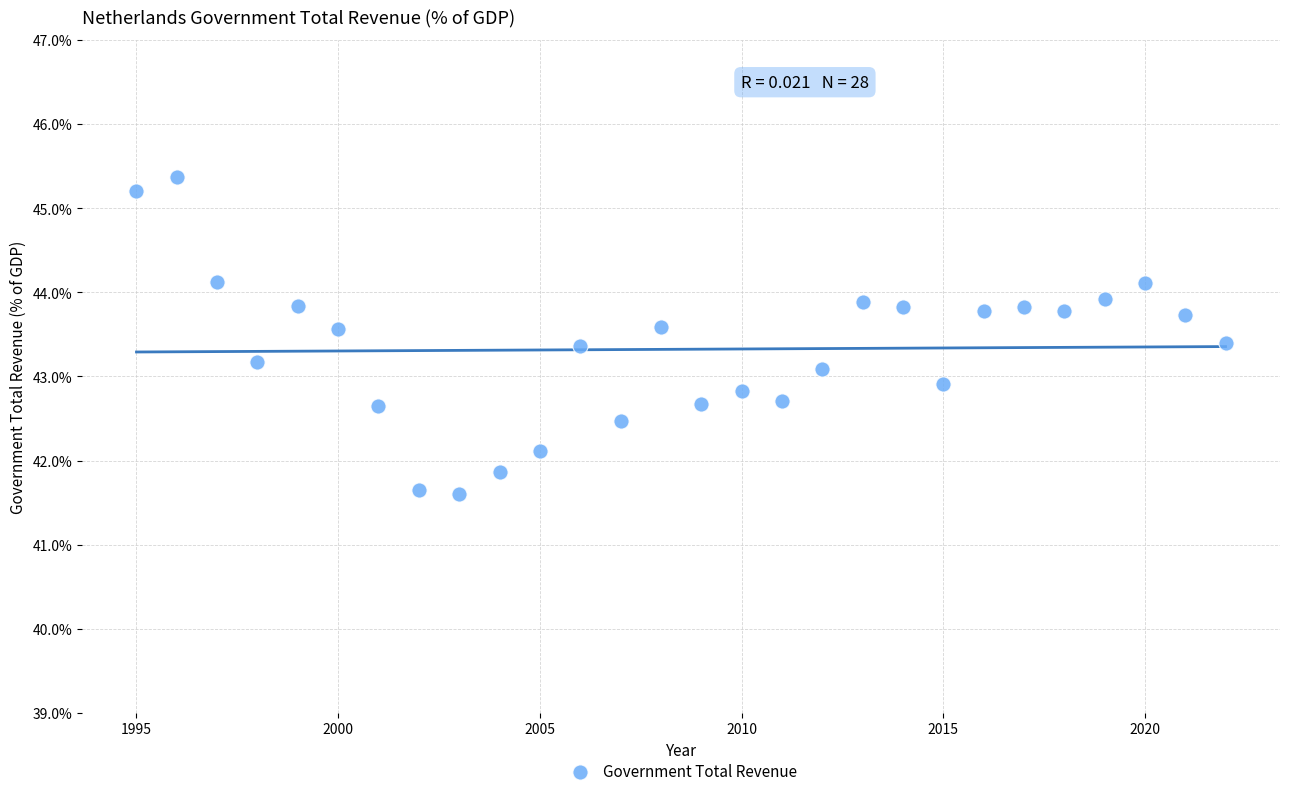

What is the range of X values (max minus min)?

27.0